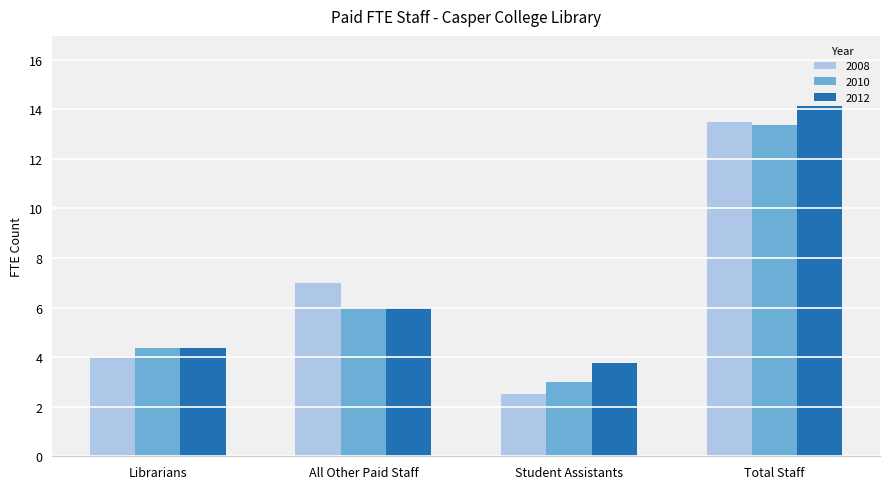

Rank the categories by 2008 value from lowest to highest.

Student Assistants, Librarians, All Other Paid Staff, Total Staff